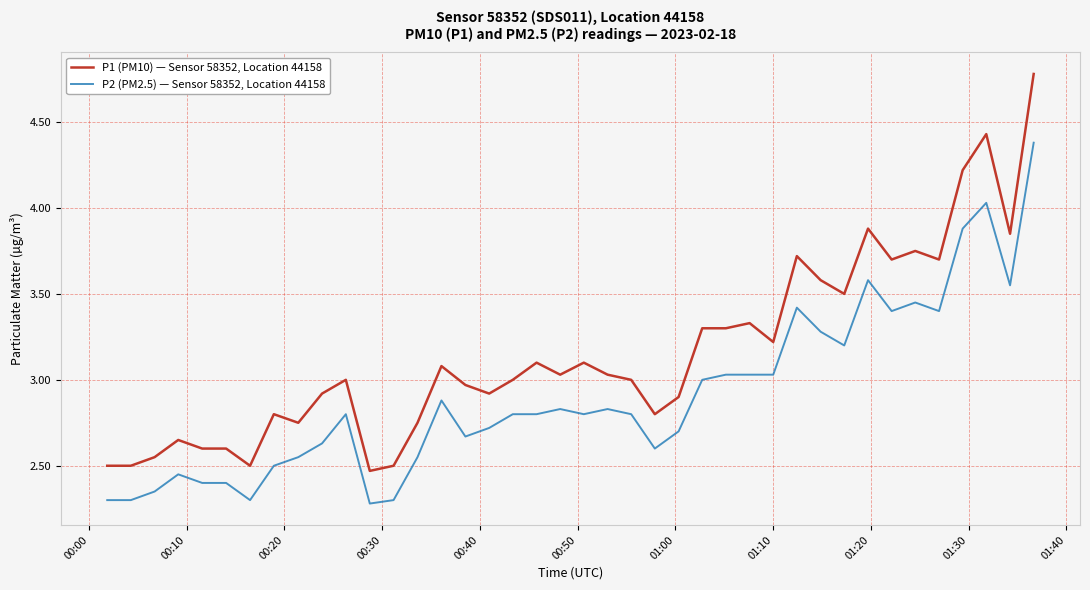

True or false: P2 (PM2.5) — Sensor 58352, Location 44158 and P1 (PM10) — Sensor 58352, Location 44158 cross at least once.

False